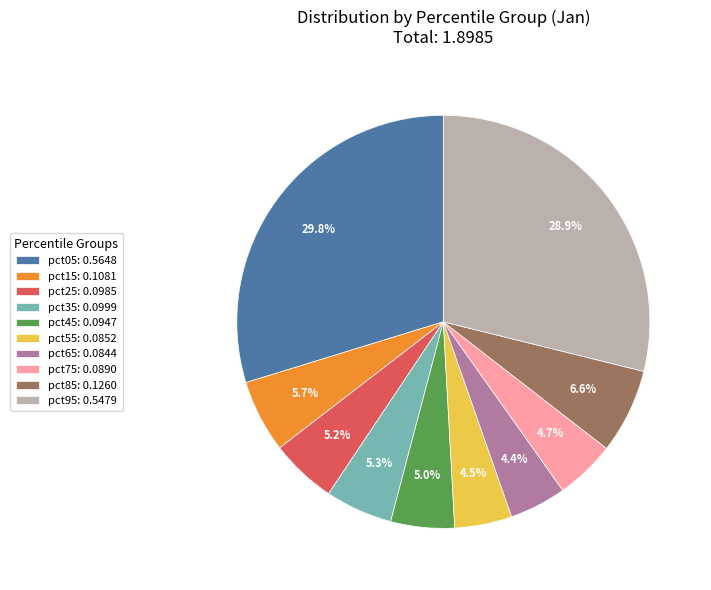

What percentage is the pct95 slice, to the nearest percent?

29%